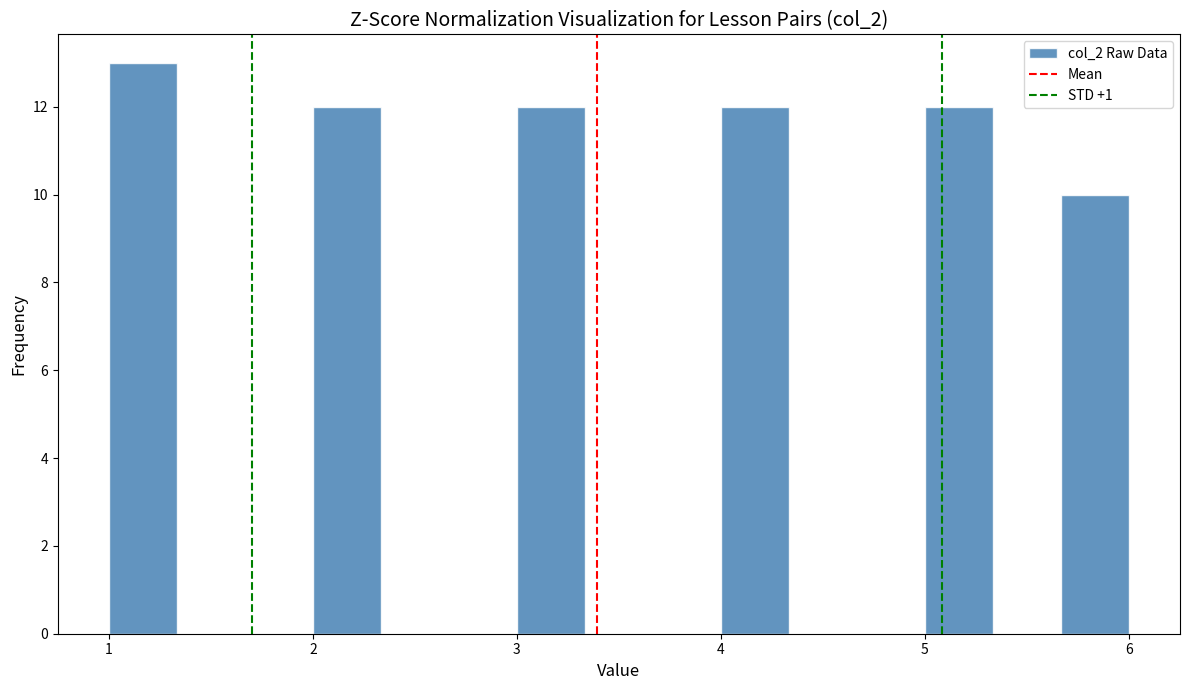

Read against the x-axis, roughly where is the centre of the tallest bar?

1.2